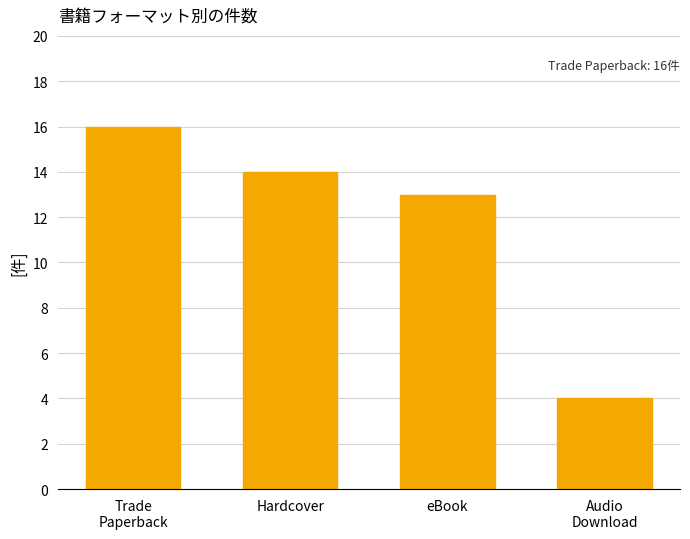

True or false: the data shows 23 at Hardcover.

False